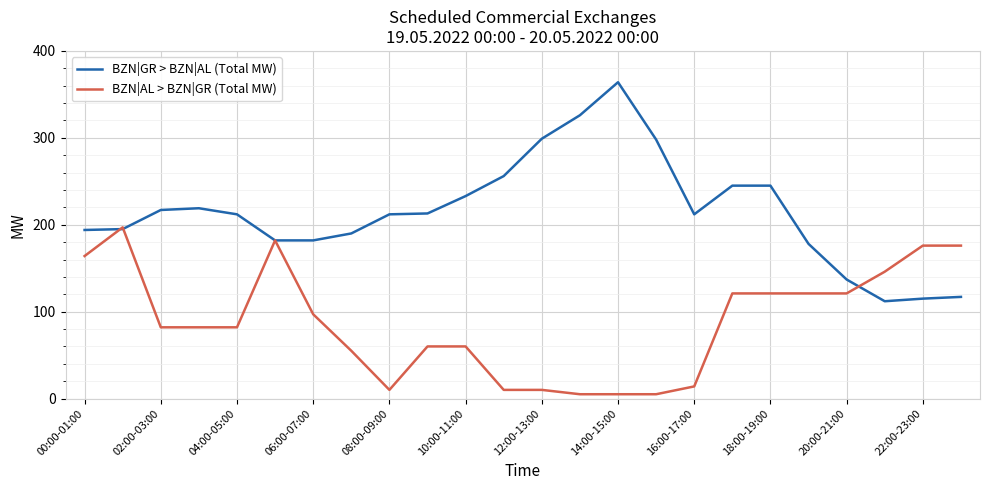

Which series has the widest spread of values?

BZN|GR > BZN|AL (Total MW)